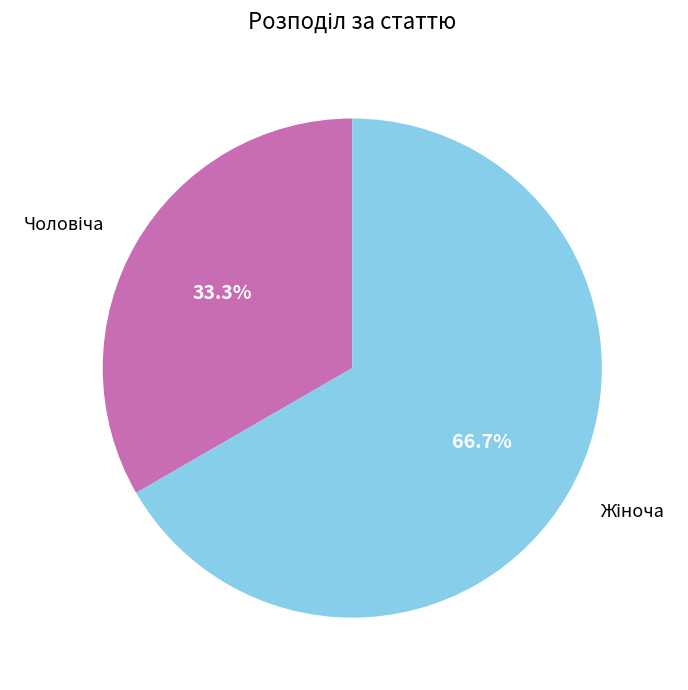

Is there any slice that represents more than half of the pie?

Yes